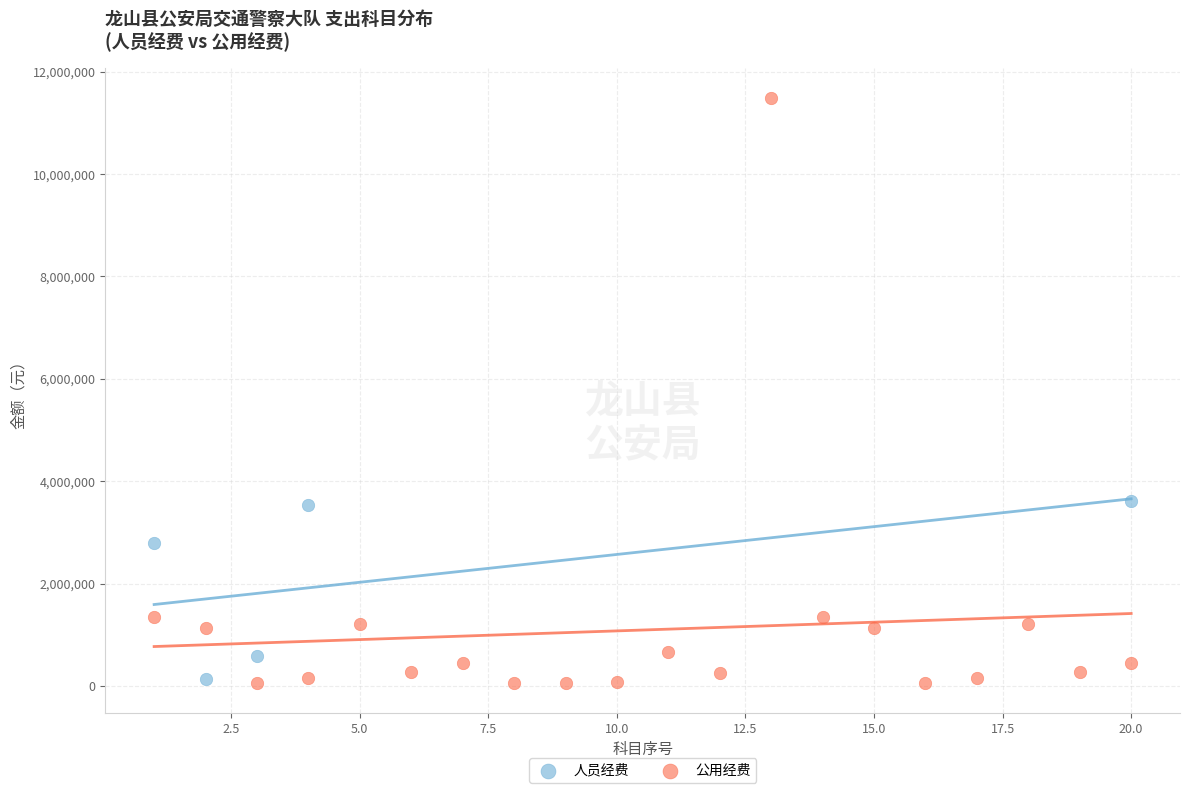

Which series contains the highest Y value?

公用经费